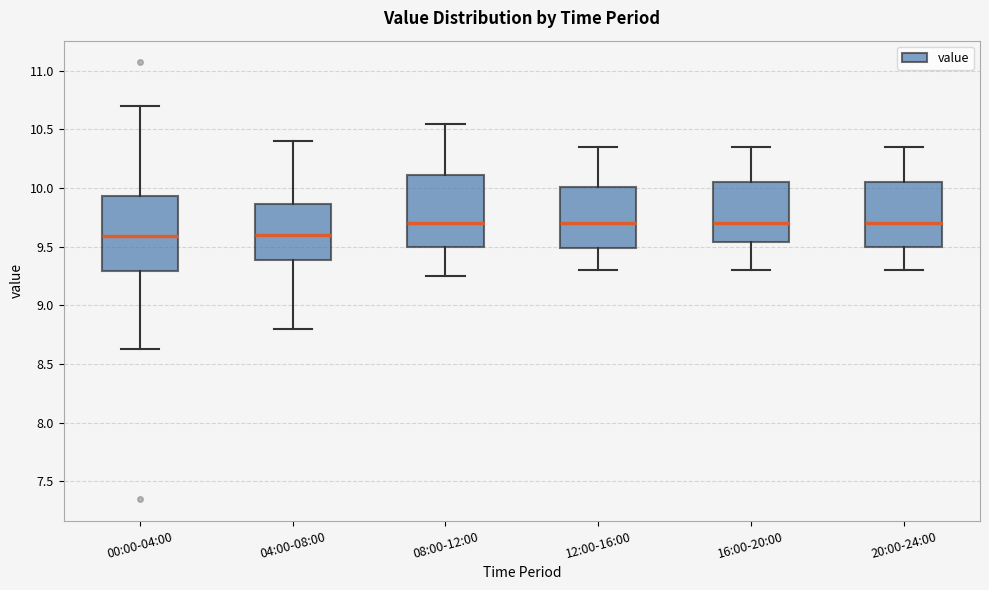

Where is the lower edge of the box for 08:00-12:00 on the y-axis? The values are not printed on the chart, so give them approximately, as read against the axis.

9.50